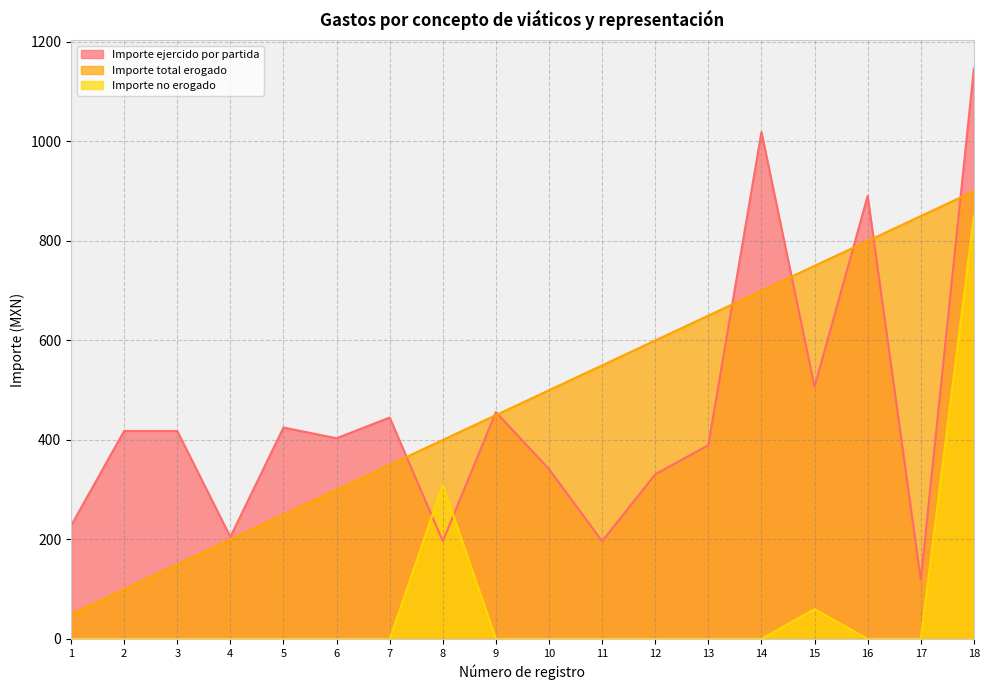

At which category does Importe ejercido por partida reach its first local peak?

5